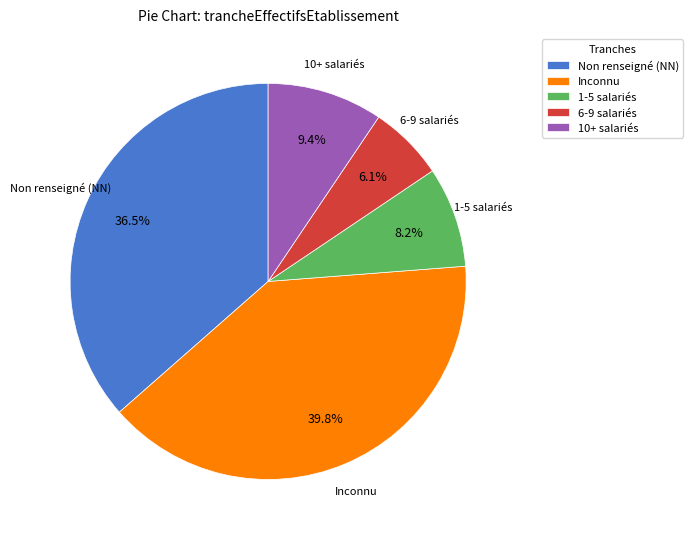

Which slice is the smallest?

6-9 salariés